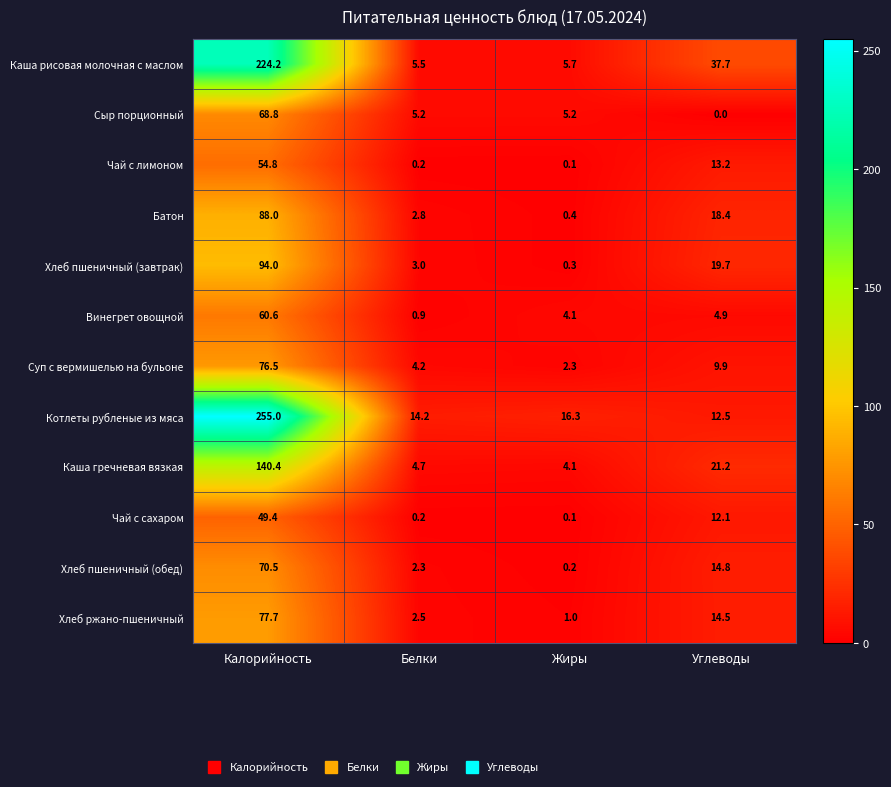

What is the difference between the maximum and minimum values in the Винегрет овощной series?

59.7